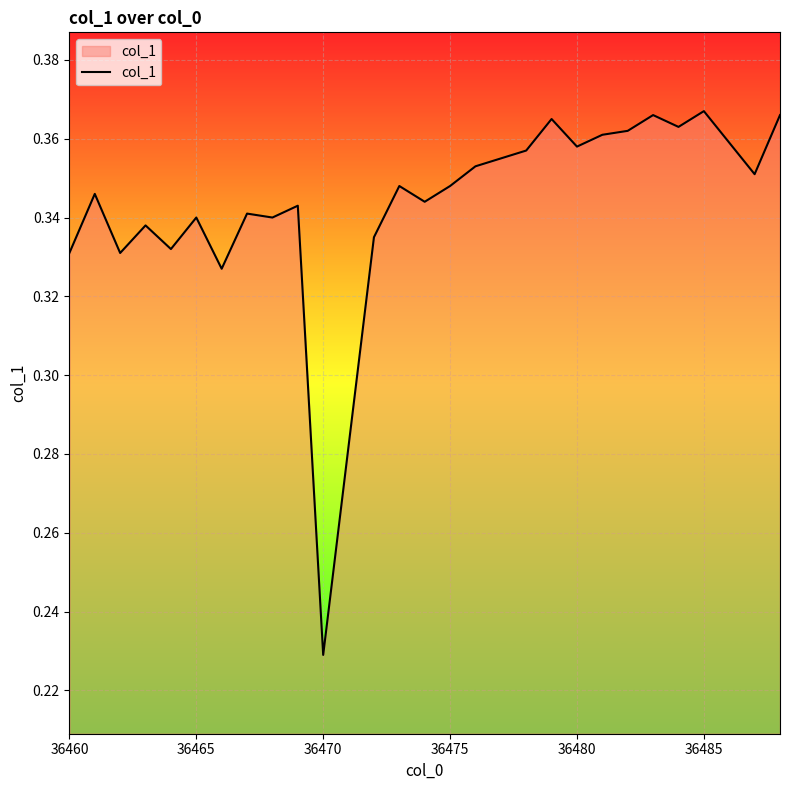

How many series are shown in this chart?

1